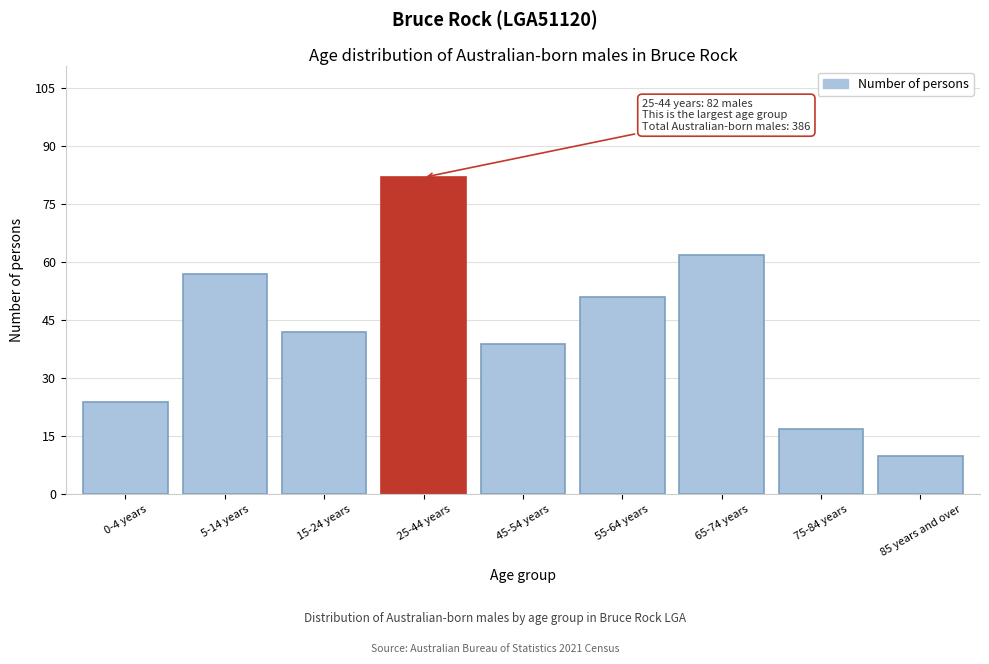

Reading left to right, extract all data points from this chart.

24	57	42	82	39	51	62	17	10